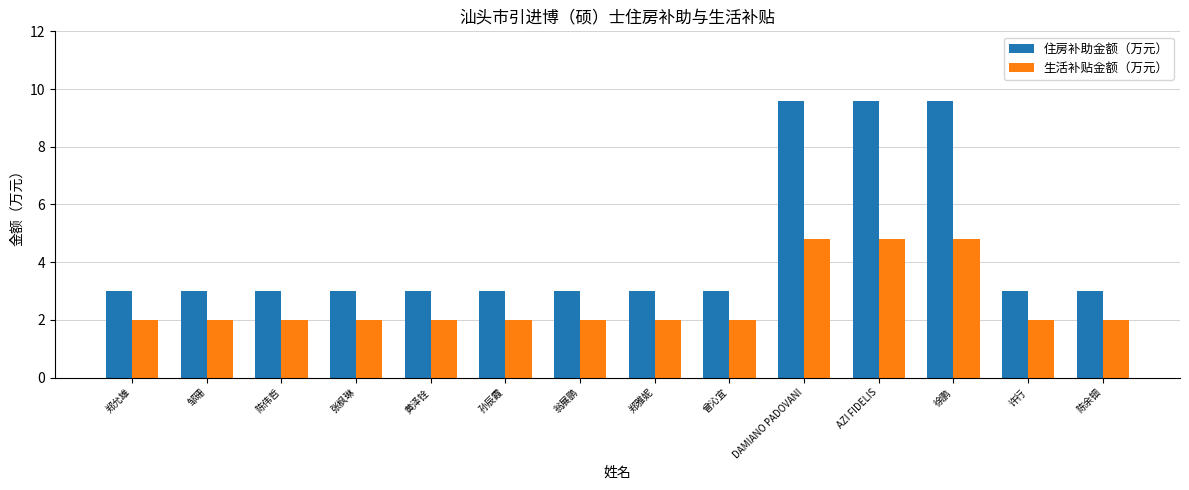

What is the value of the 生活补贴金额（万元） bar at the 8th from the left?

2.0